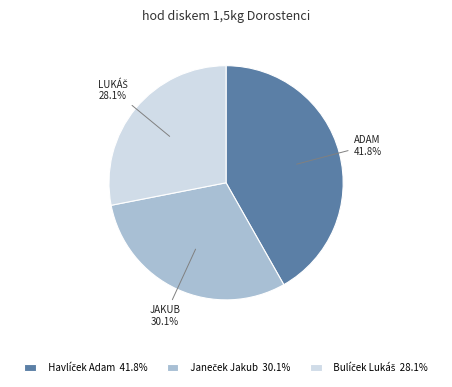

Is there a majority slice in this chart?

No